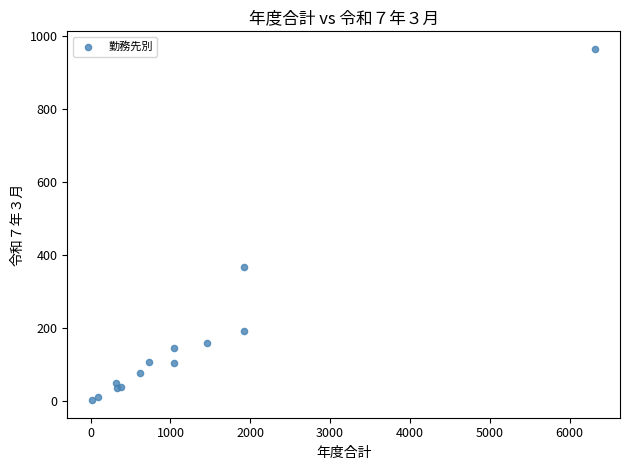

What Y value in the scatter plot is closest to 483?

367